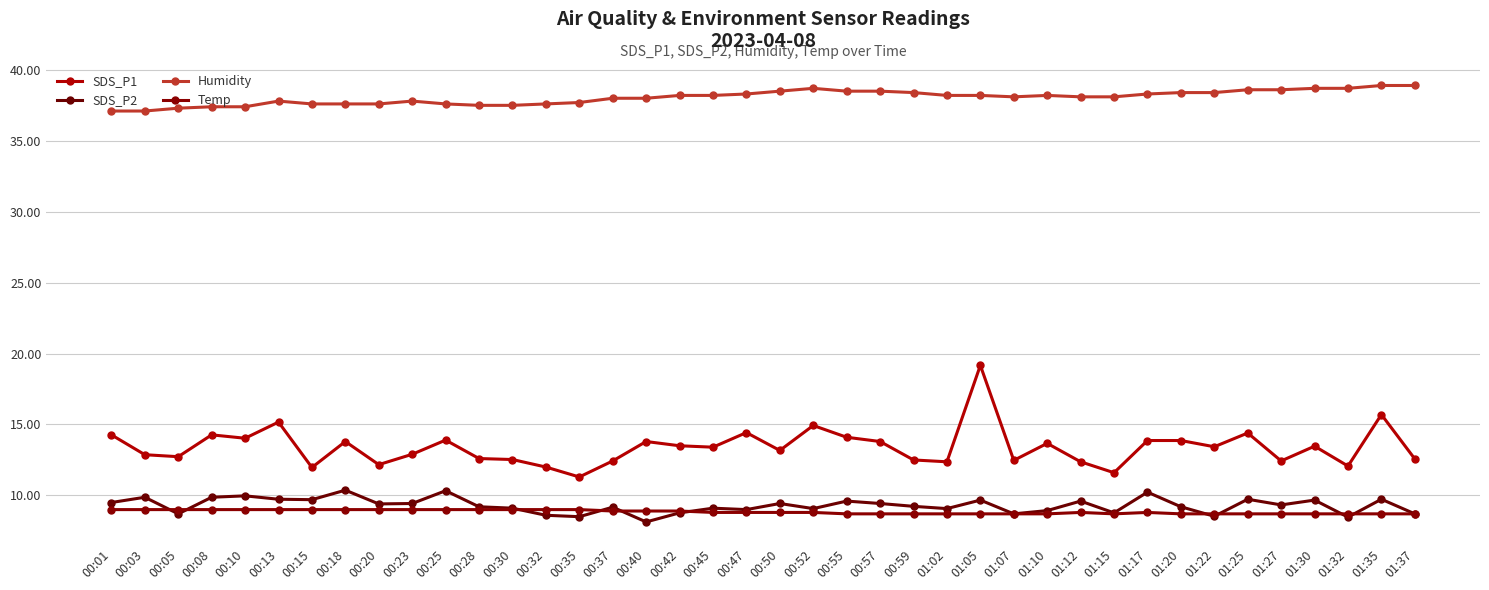

Rank the series at 00:25 from lowest to highest value.

Temp, SDS_P2, SDS_P1, Humidity